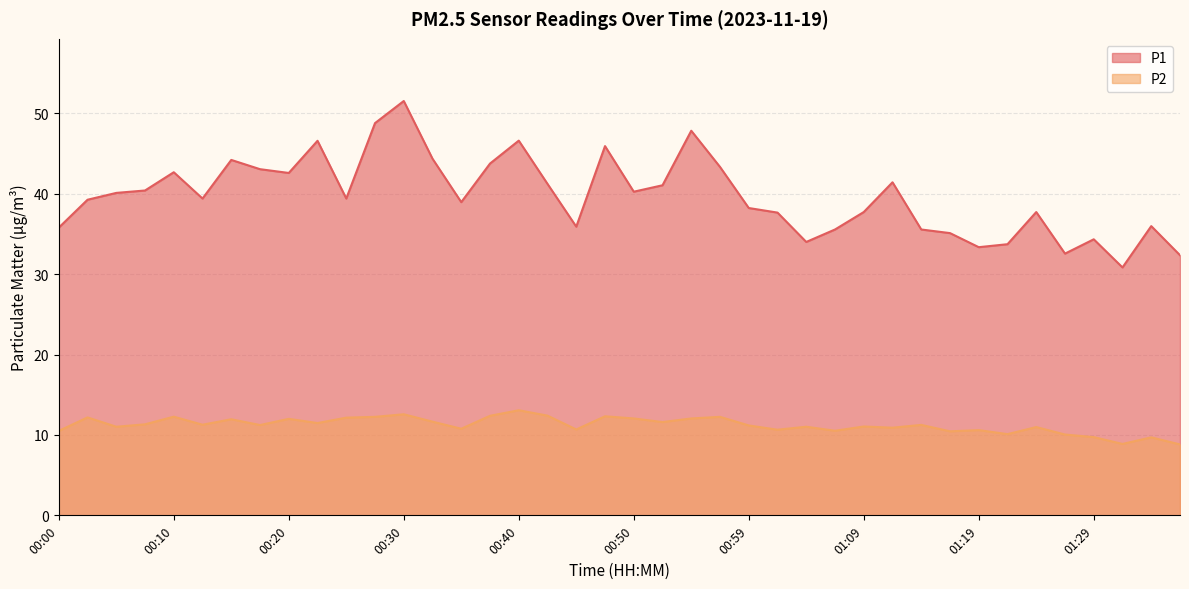

What is the sum of the P2 values at 00:00 and 00:10?

22.8